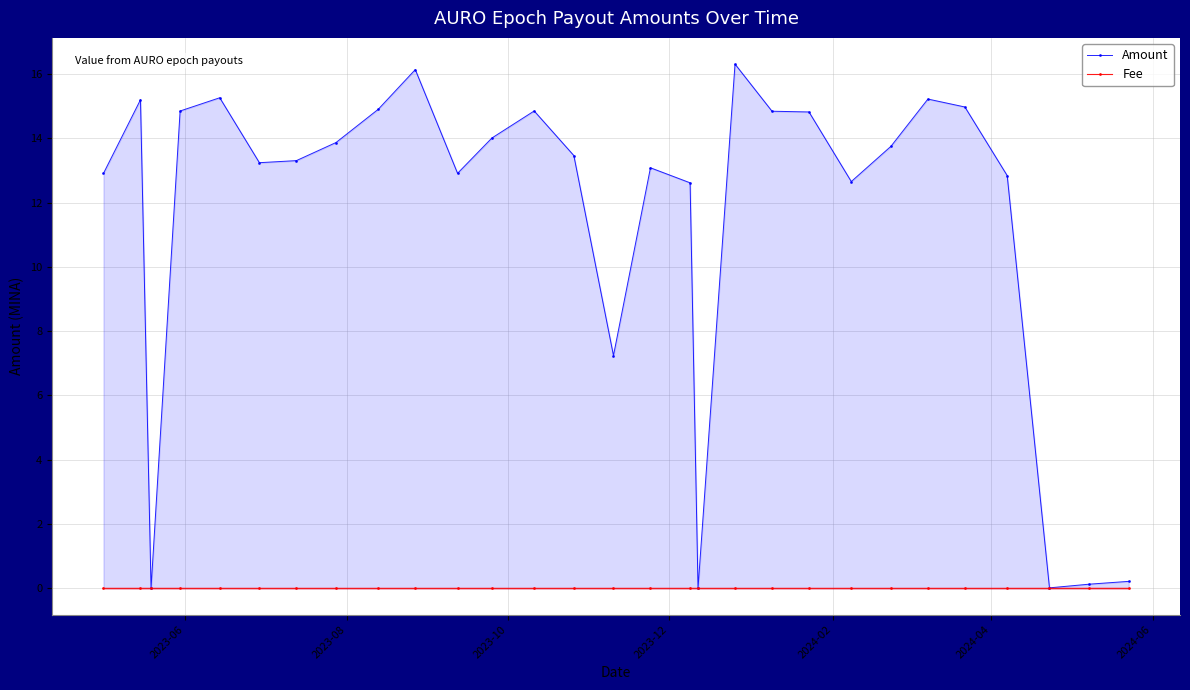

Count the Fee values in the range 0 to 1.

29